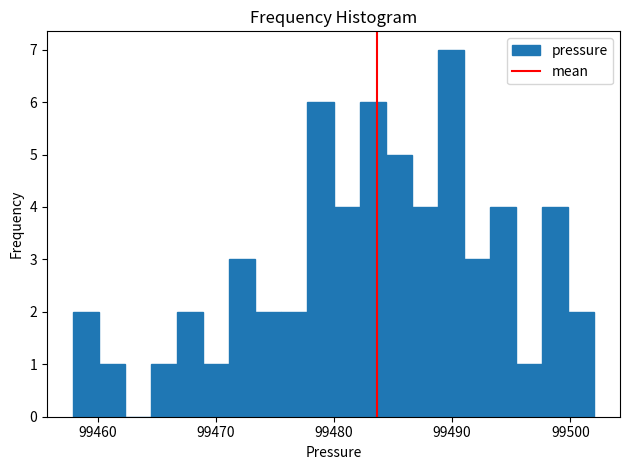

Read against the x-axis, roughly where is the centre of the tallest bar?

99490